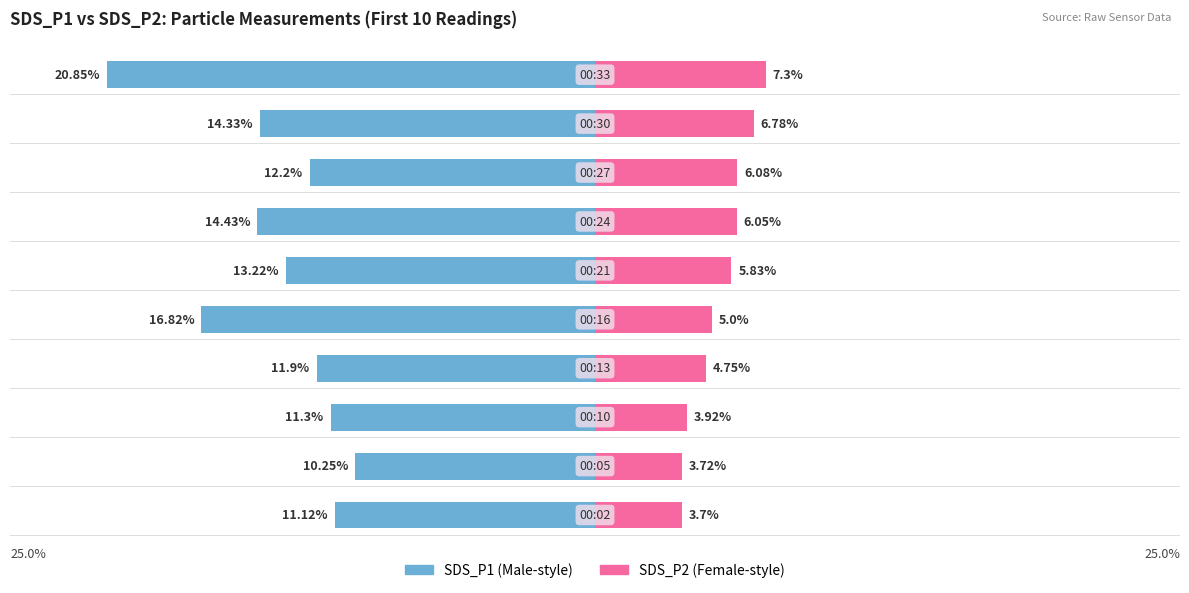

What is the value of the SDS_P2 bar at the 3rd from the left?

3.9